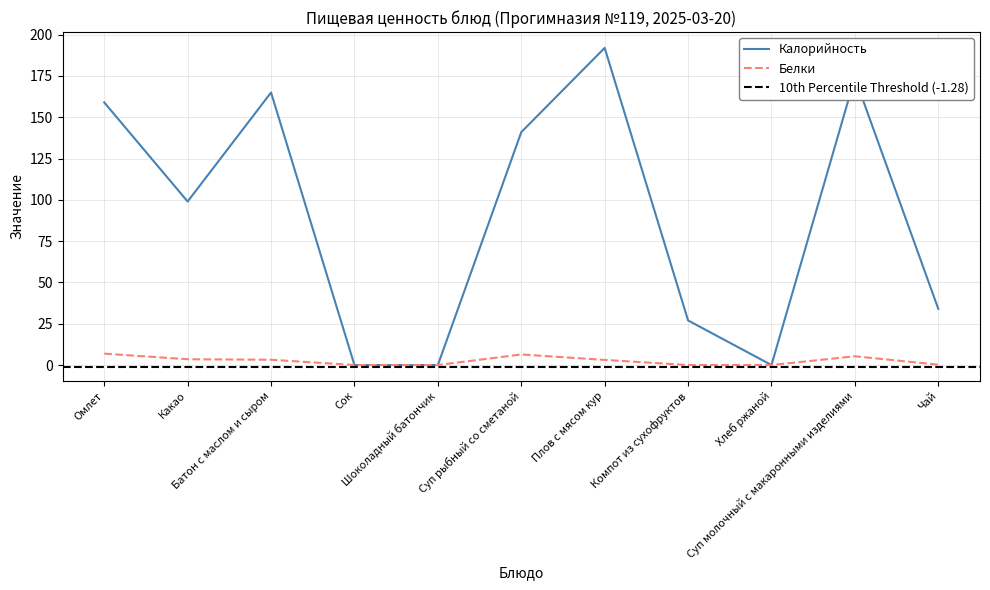

How many data points in Белки are less than 3?

5